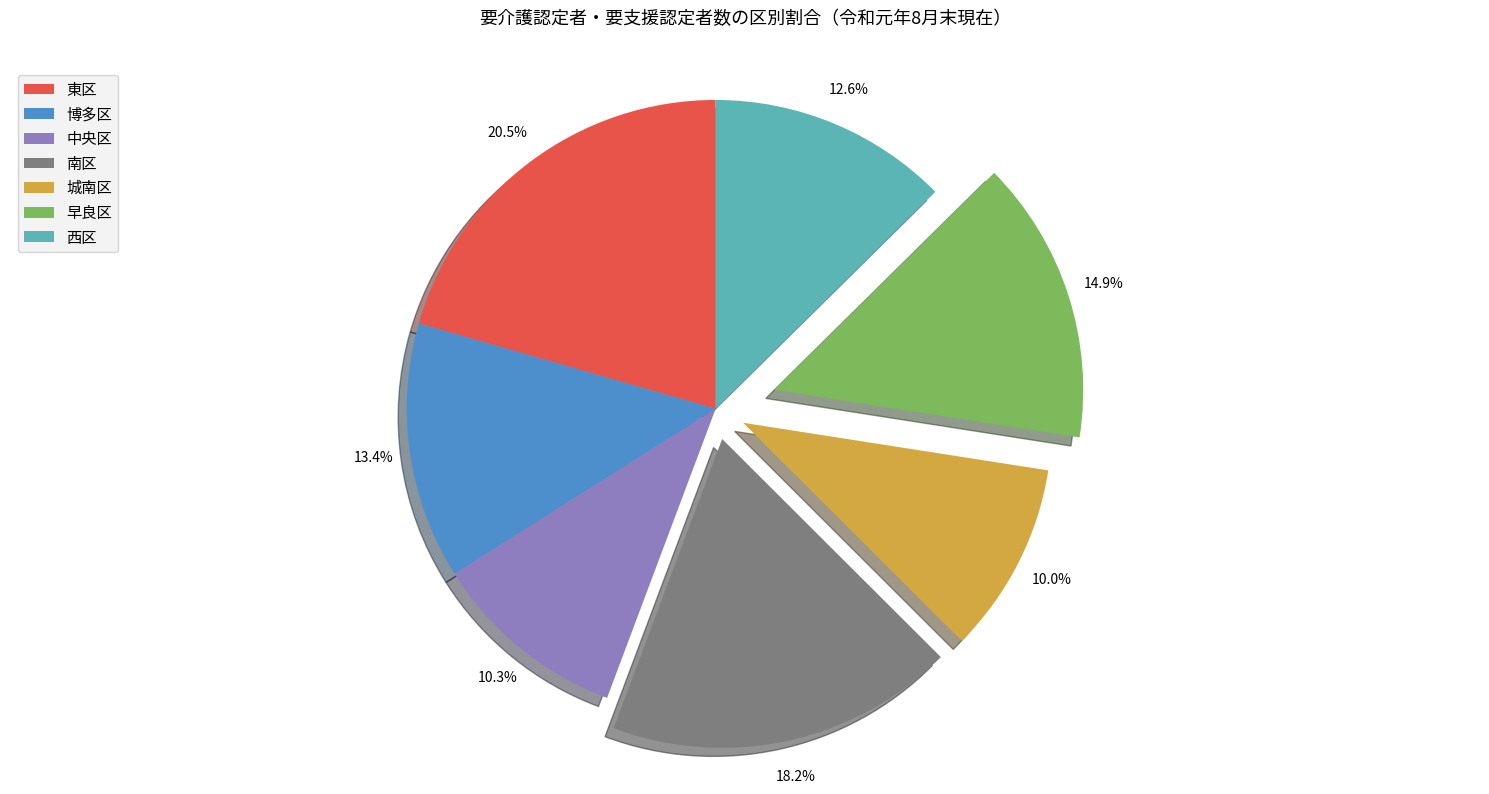

To the nearest percent, what is the average slice percentage?

14%